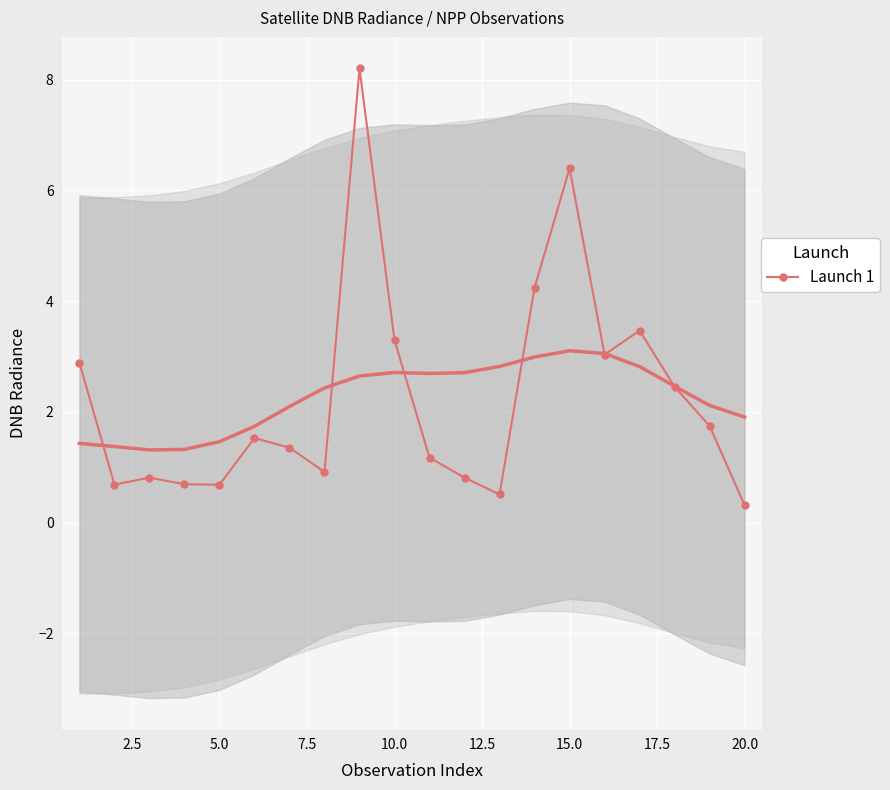

What is the minimum value shown in the chart?

0.3